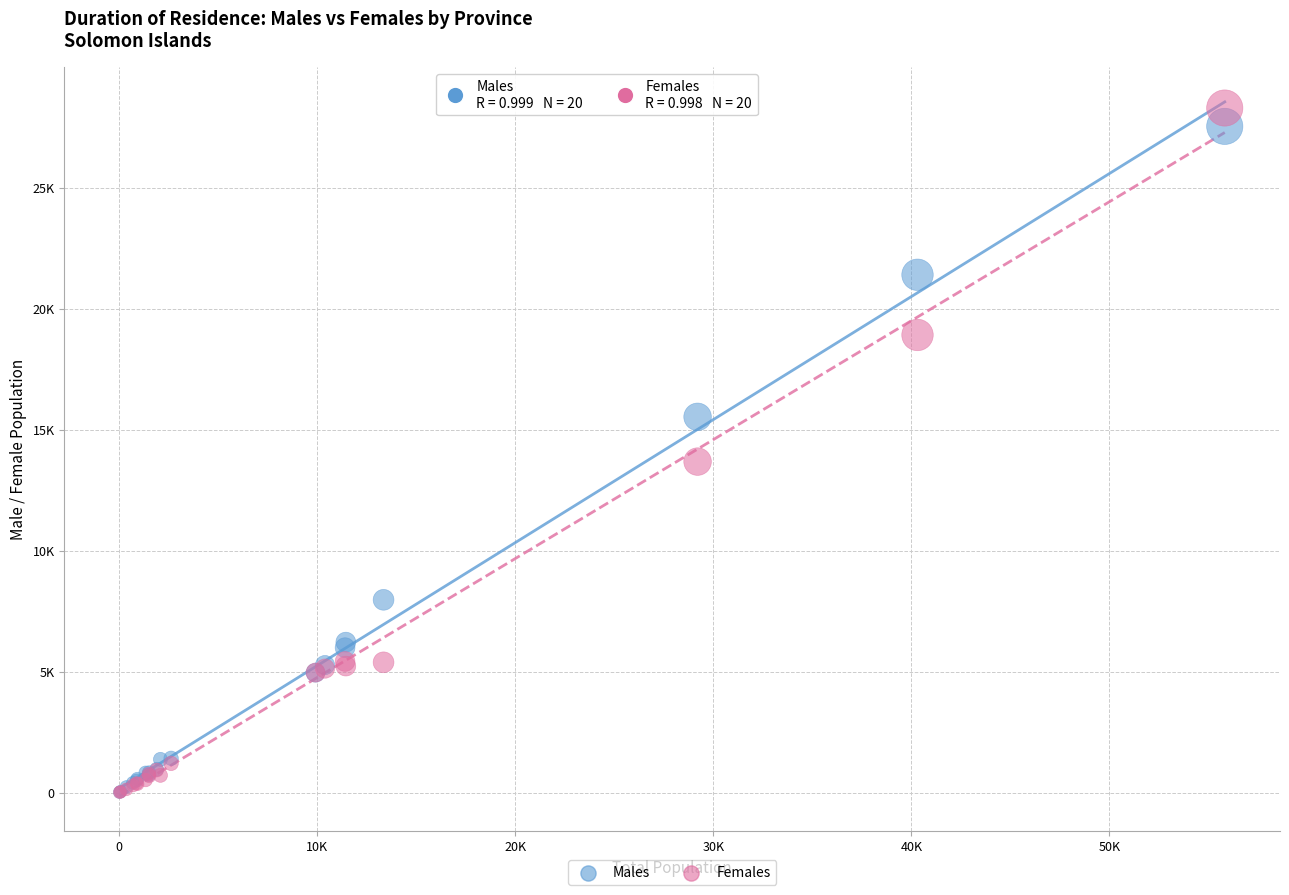

What are all the series names shown in the legend?

Males, Females